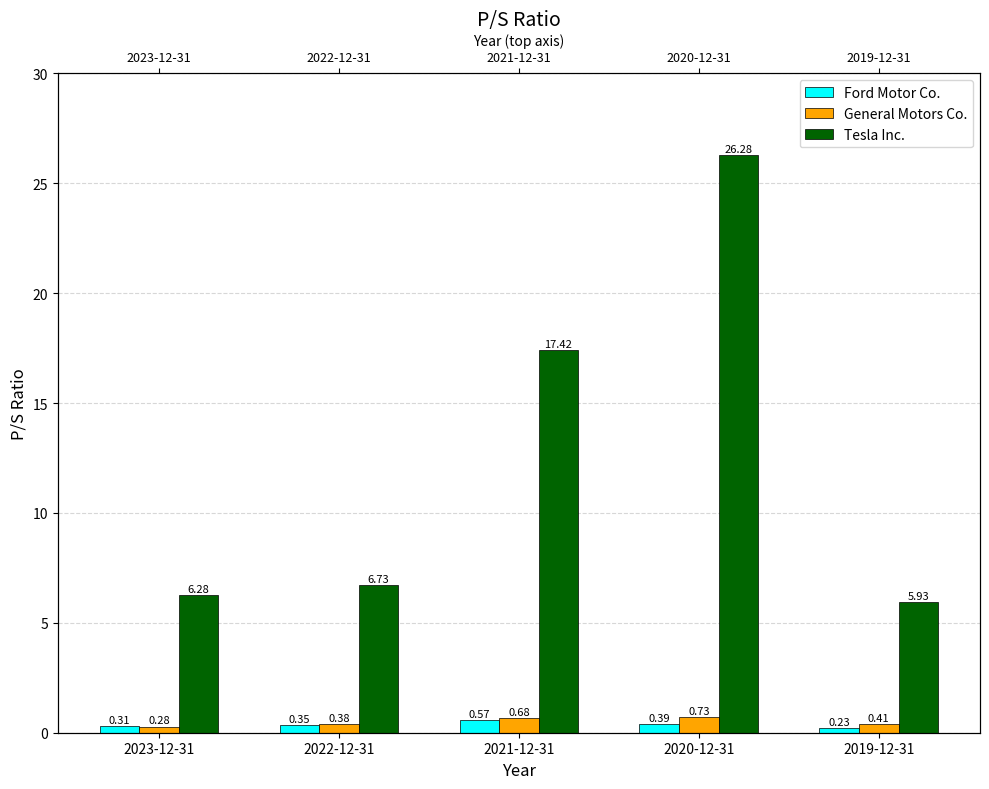

Which category has the lowest value across all series?

2019-12-31